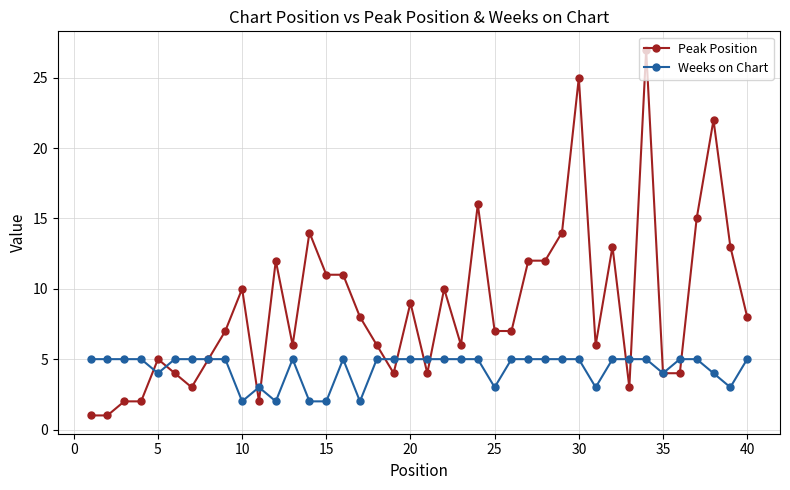

What is the minimum value for Weeks on Chart?

2